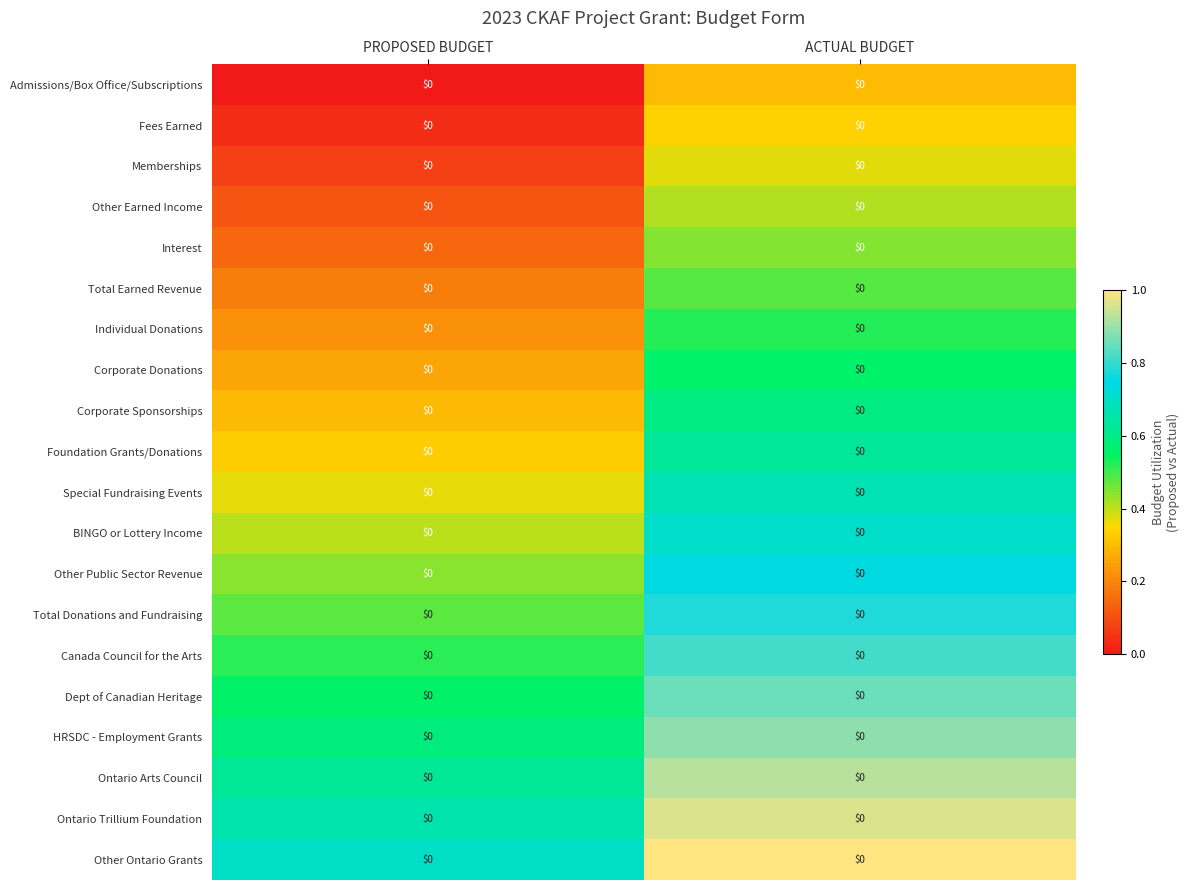

What is the spread (max minus min) of values at PROPOSED BUDGET?

0.7